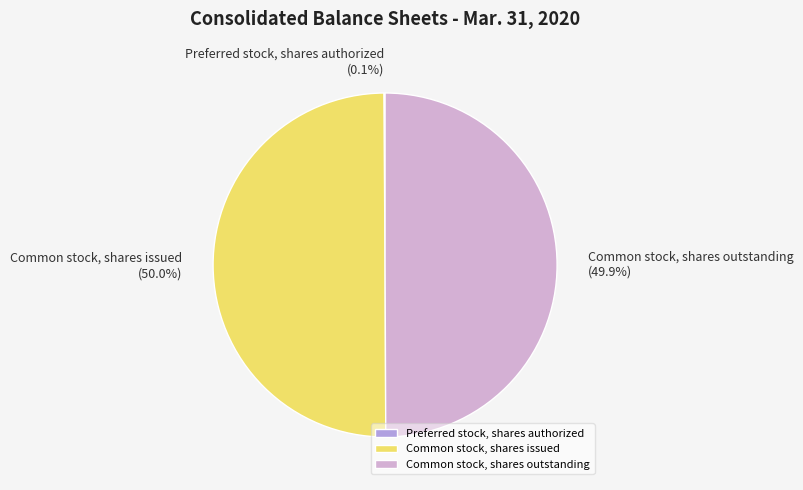

What percentage is NOT represented by Common stock, shares issued?

50.0%